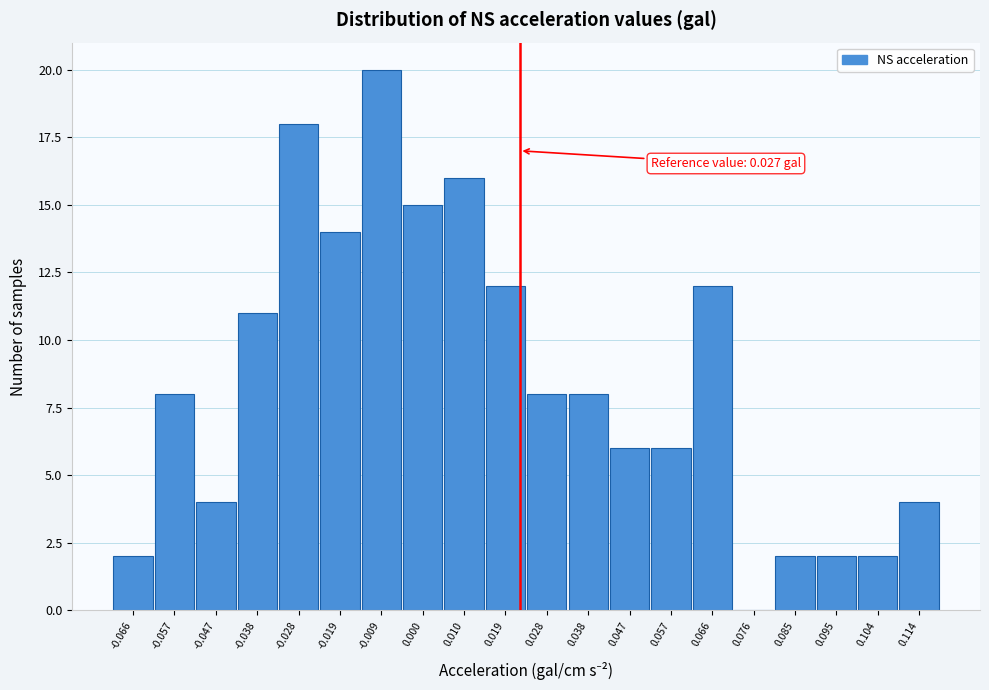

Reading left to right, extract all data points from this chart.

-0.066=2	-0.057=8	-0.047=4	-0.038=11	-0.028=18	-0.019=14	-0.009=20	0.000=15	0.010=16	0.019=12	0.028=8	0.038=8	0.047=6	0.057=6	0.066=12	0.076=0	0.085=2	0.095=2	0.104=2	0.114=4